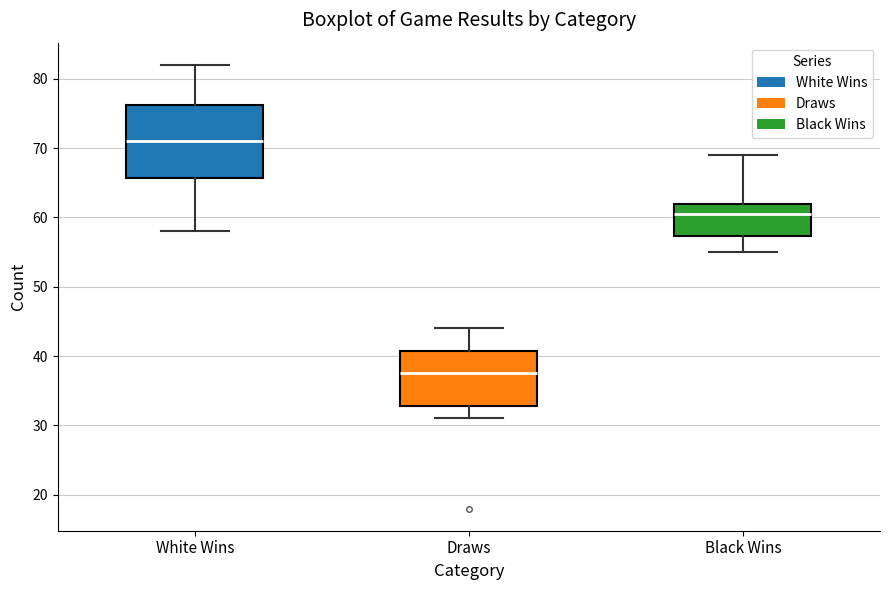

Reading left to right, read every box against the y-axis: the position of its median line, the range the box covers, and the ends of its whiskers. The values are not printed on the chart, so give them approximately, as read against the axis.

White Wins: median 71, box 66 to 76, whiskers 58 to 82
Draws: median 38, box 33 to 41, whiskers 31 to 44
Black Wins: median 61, box 57 to 62, whiskers 55 to 69